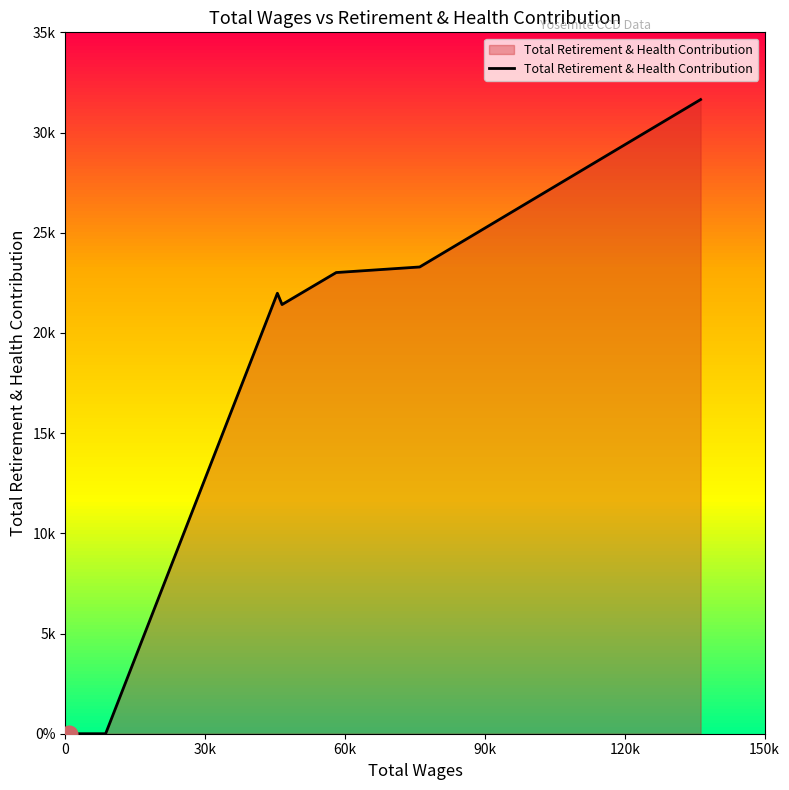

Reading left to right, what are all the values shown in this chart?

0	0	0	0	21981	21416	23013	23291	31646